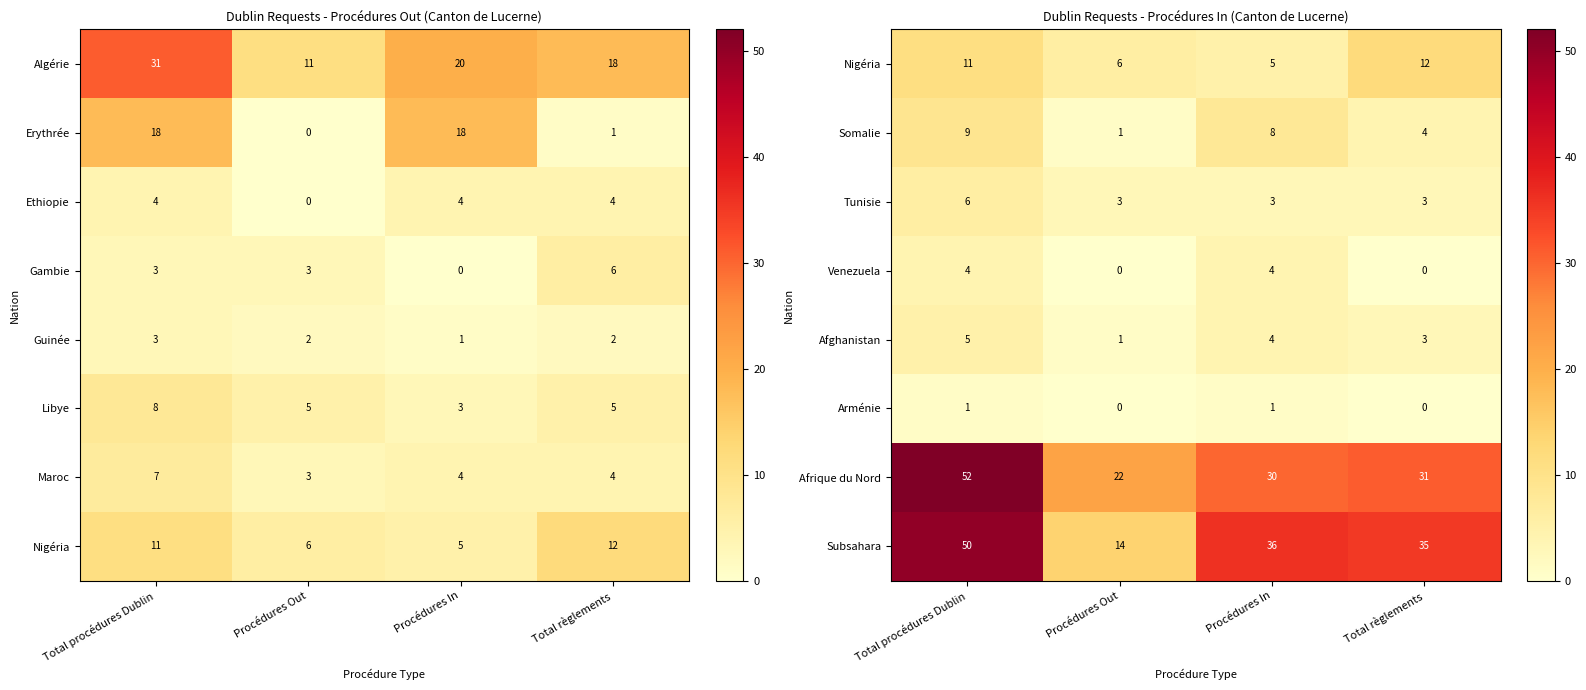

Read the Afrique du Nord value at Total procédures Dublin, to the nearest 10.

50